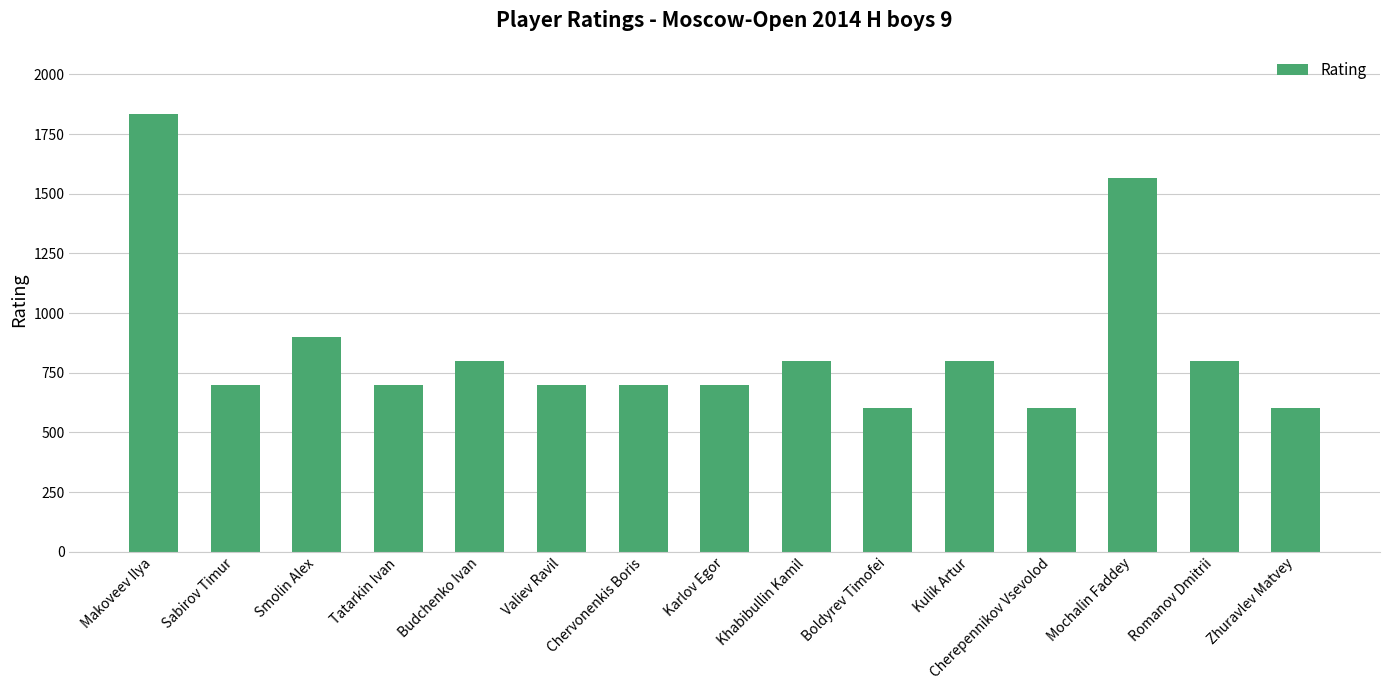

The value at Budchenko Ivan is 800. True or false?

True